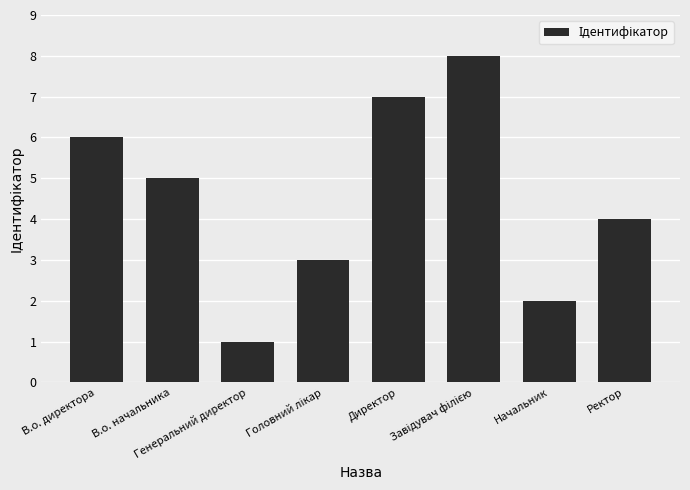

Count the number of categories in the chart.

8